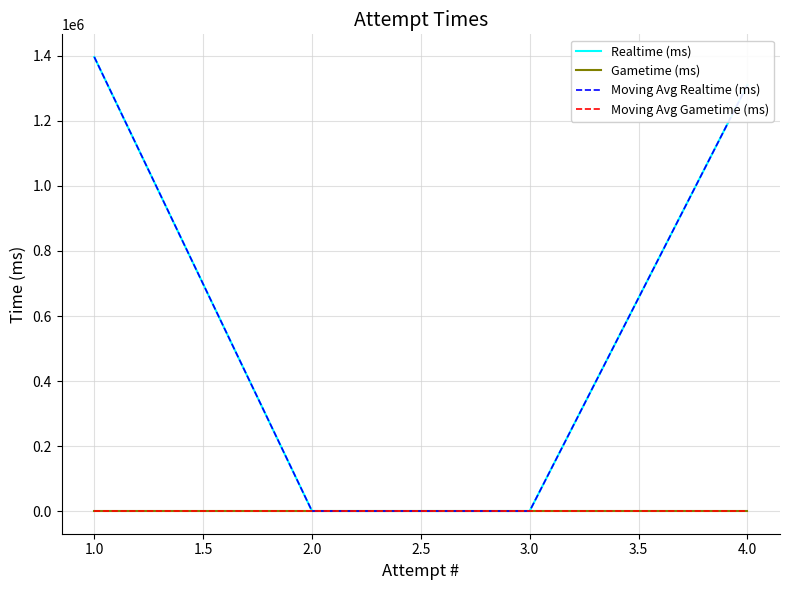

Where is Realtime (ms) nearest to the value 698382?

4.0